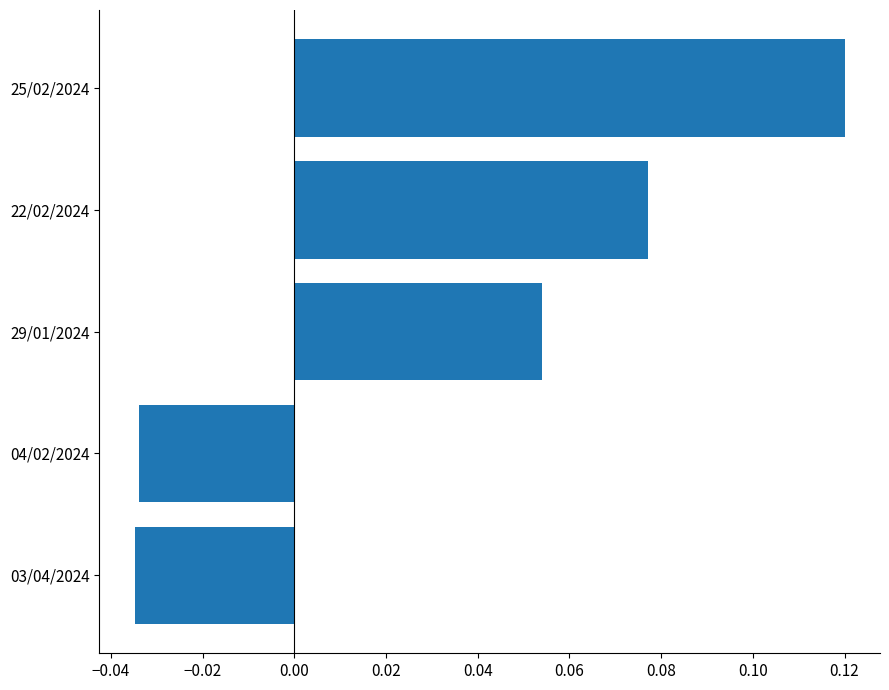

At which category does the chart reach its peak across all series?

25/02/2024